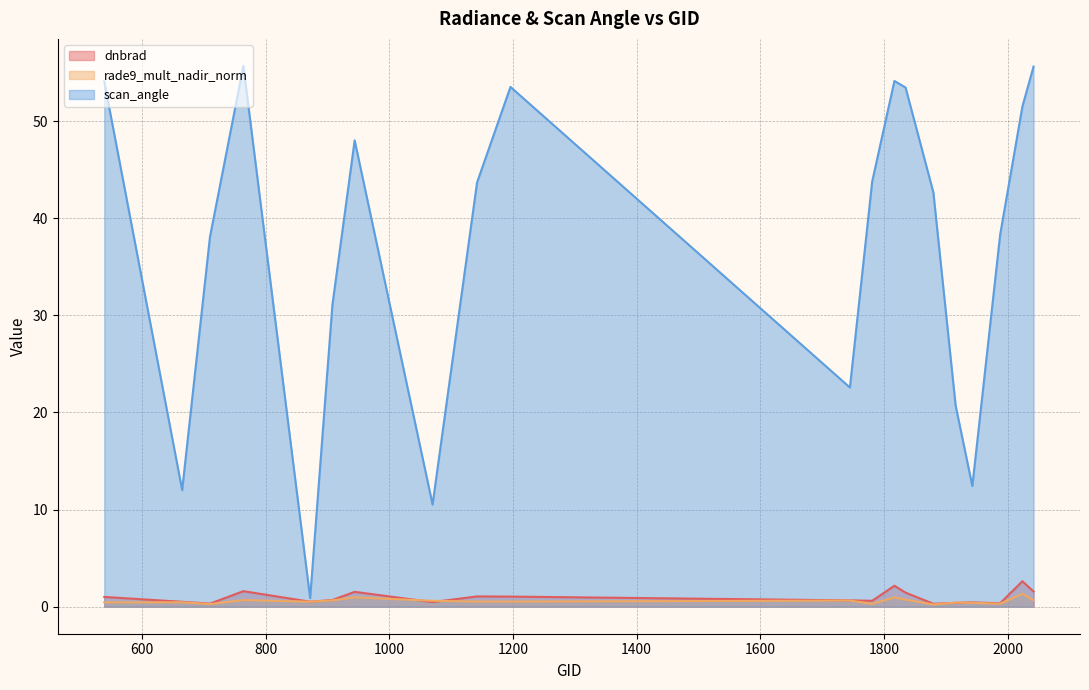

What is the difference between the rade9_mult_nadir_norm values at 1142 and 1835?

0.2